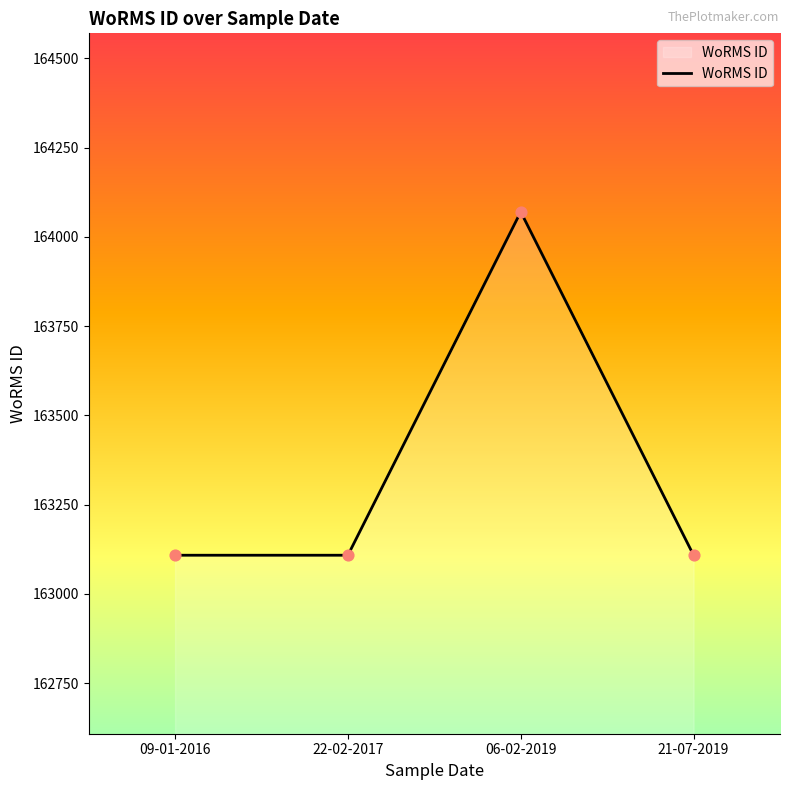

What is the ratio of the value at 22-02-2017 to the value at 09-01-2016?

1.0